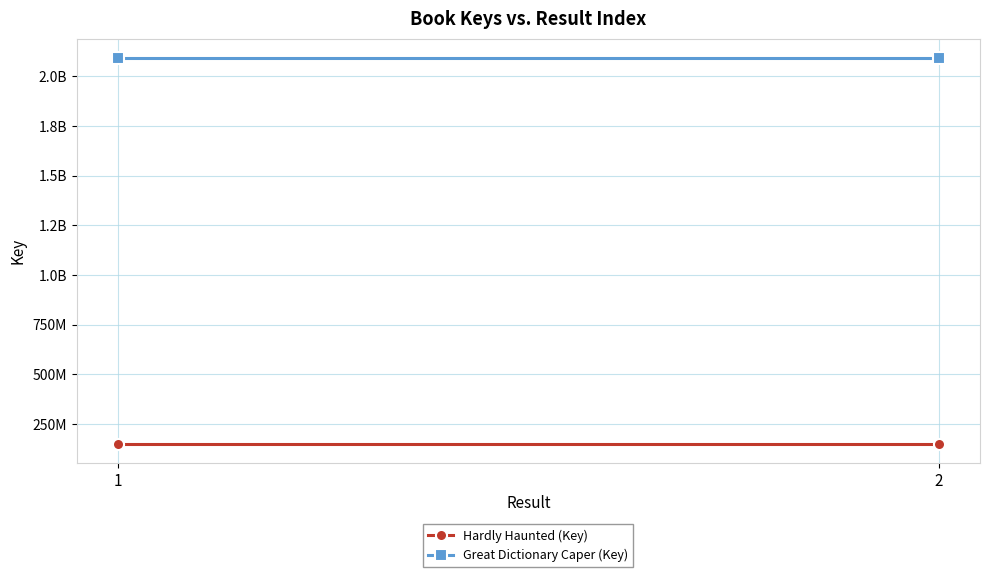

Reading right to left, what are all the values shown in this chart?

Hardly Haunted (Key): 150885000	150885000
Great Dictionary Caper (Key): 2092082045	2092082045